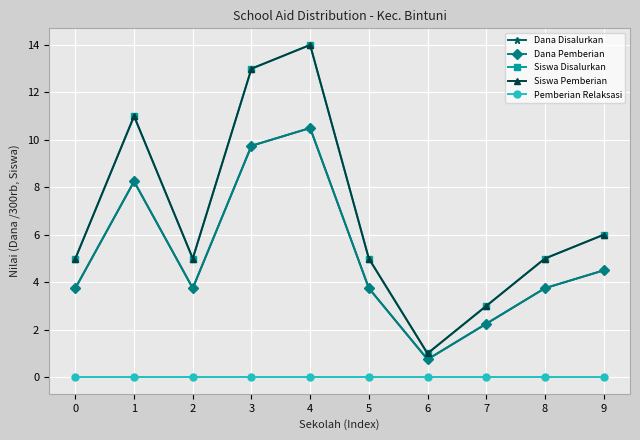

Is this an area chart (filled region under the line)?

No